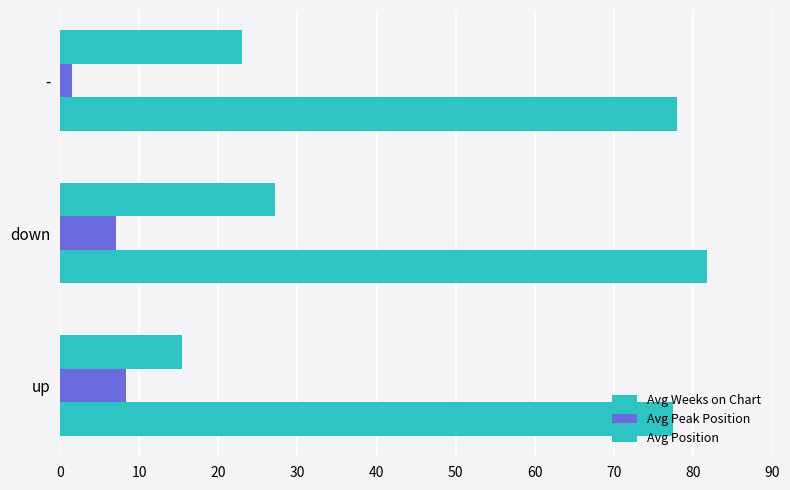

What is the highest value of the Avg Peak Position series?

8.4